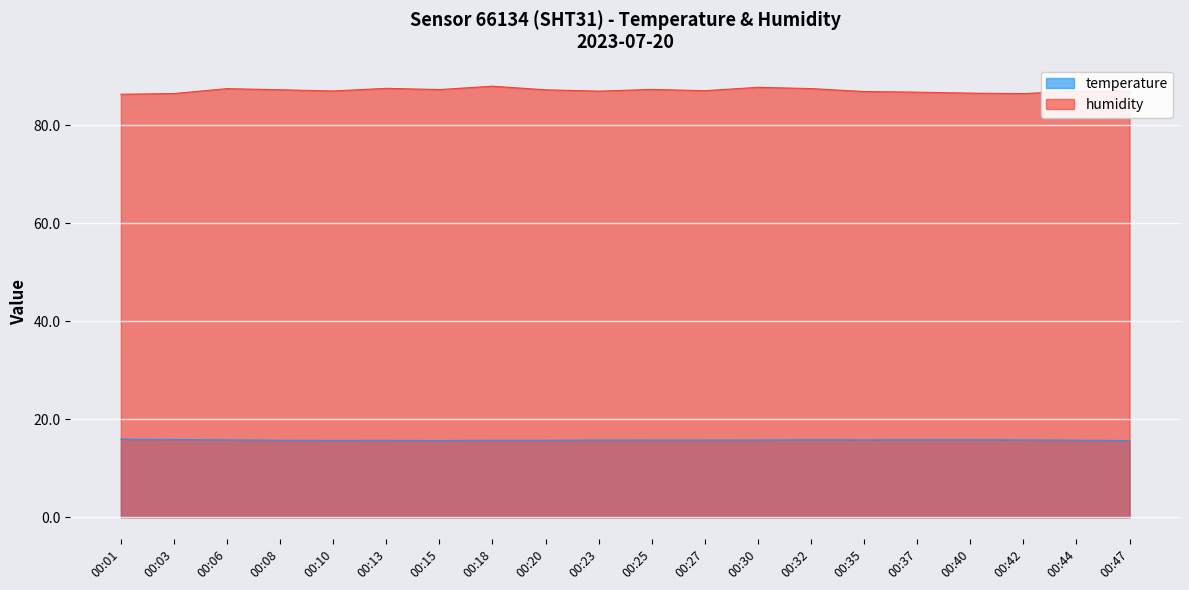

Reading left to right, extract all data points from this chart.

temperature: 16.0	15.9	15.8	15.7	15.7	15.7	15.7	15.7	15.7	15.8	15.8	15.8	15.8	15.8	15.8	15.8	15.8	15.8	15.7	15.7
humidity: 86.3	86.5	87.5	87.3	87.0	87.5	87.3	88.0	87.2	87.0	87.3	87.1	87.8	87.5	86.9	86.8	86.6	86.5	87.0	87.0